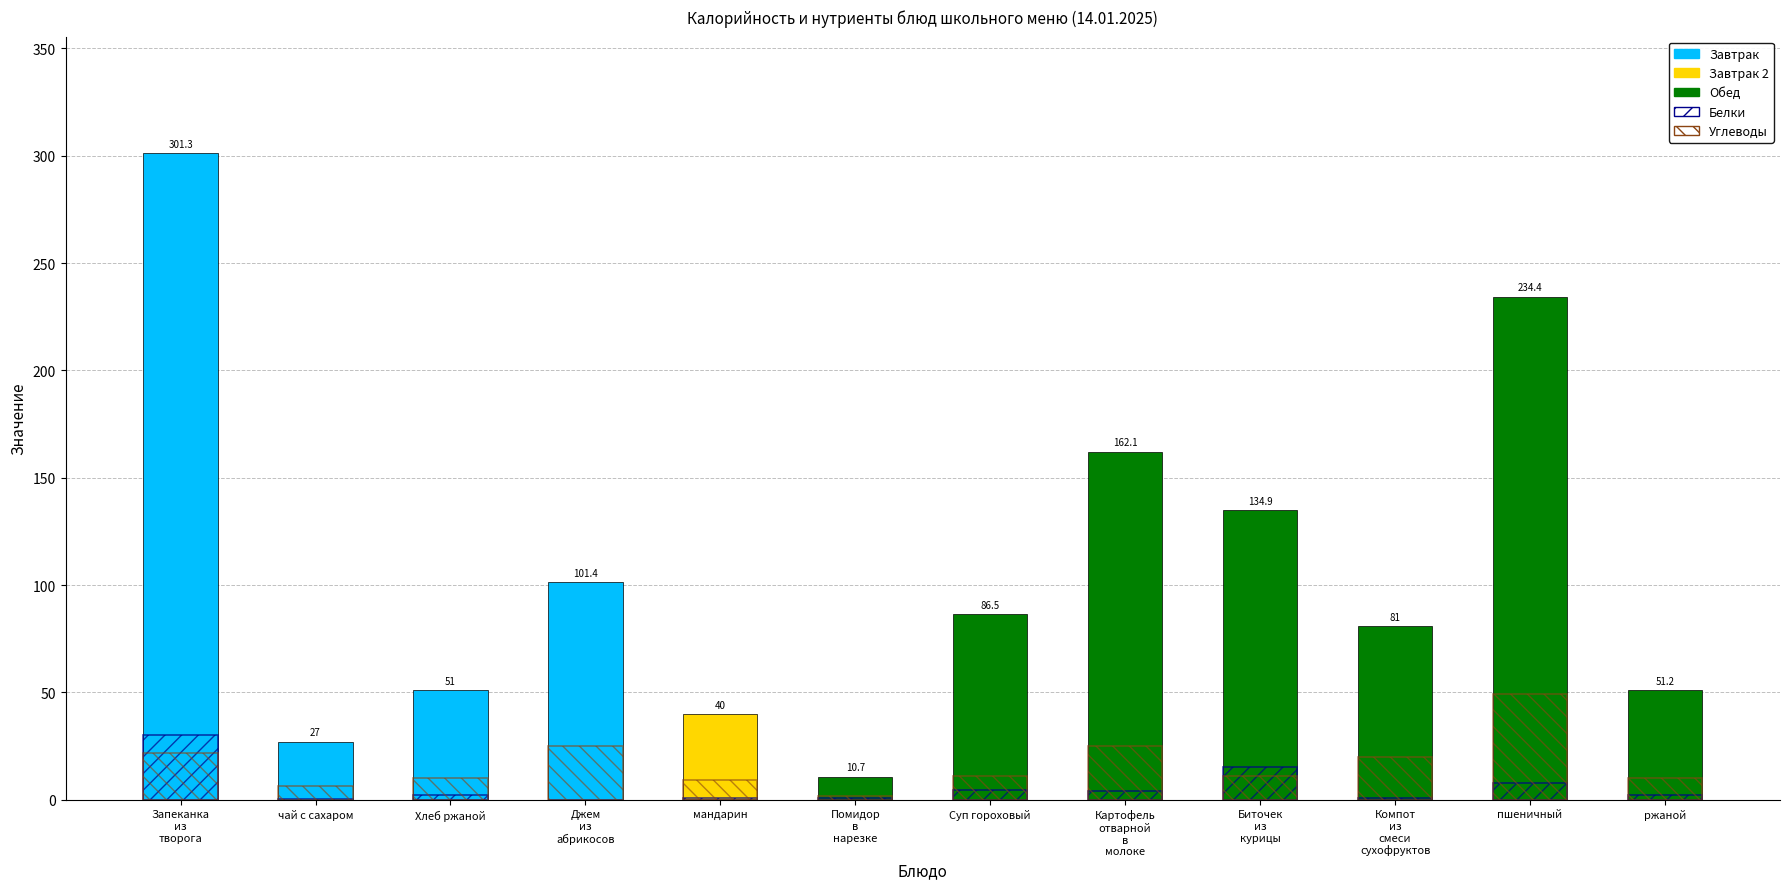

List the series in order of their overall mean, highest first.

Углеводы, Белки